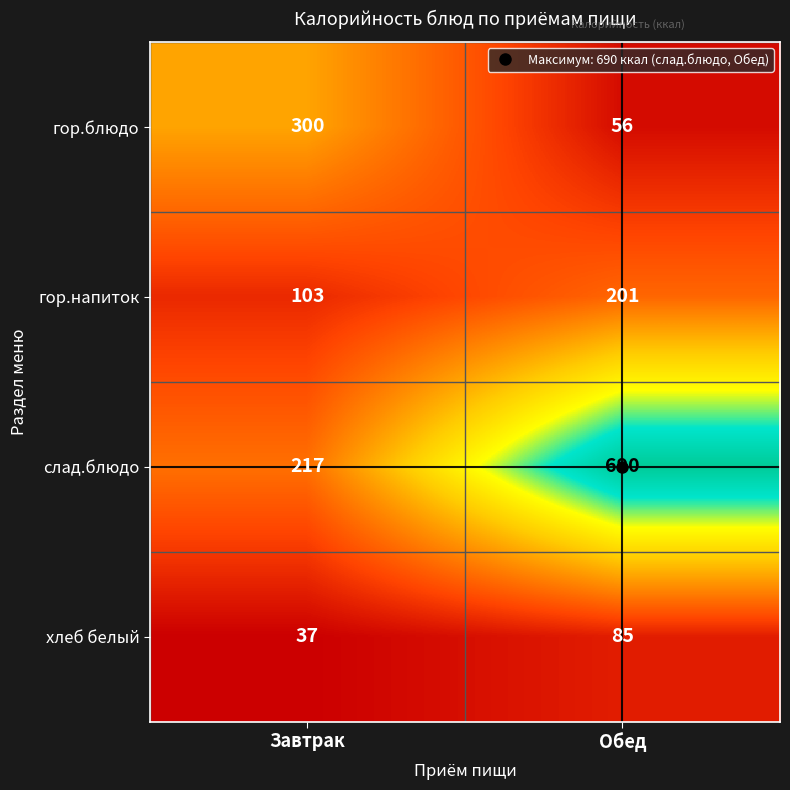

Which category has the highest value across all series?

Обед